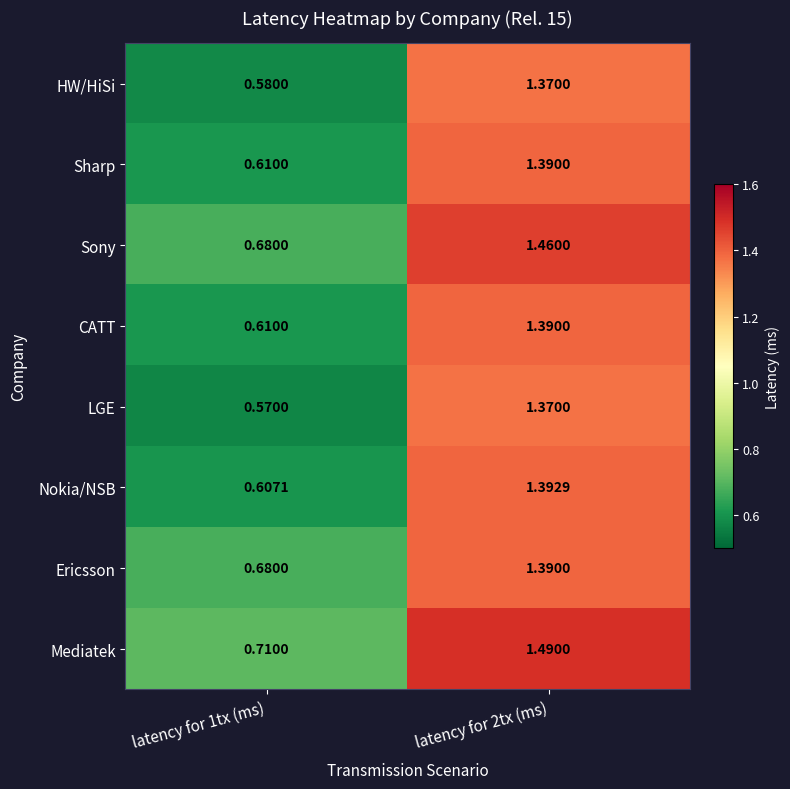

Which series has the largest total across all categories?

Mediatek